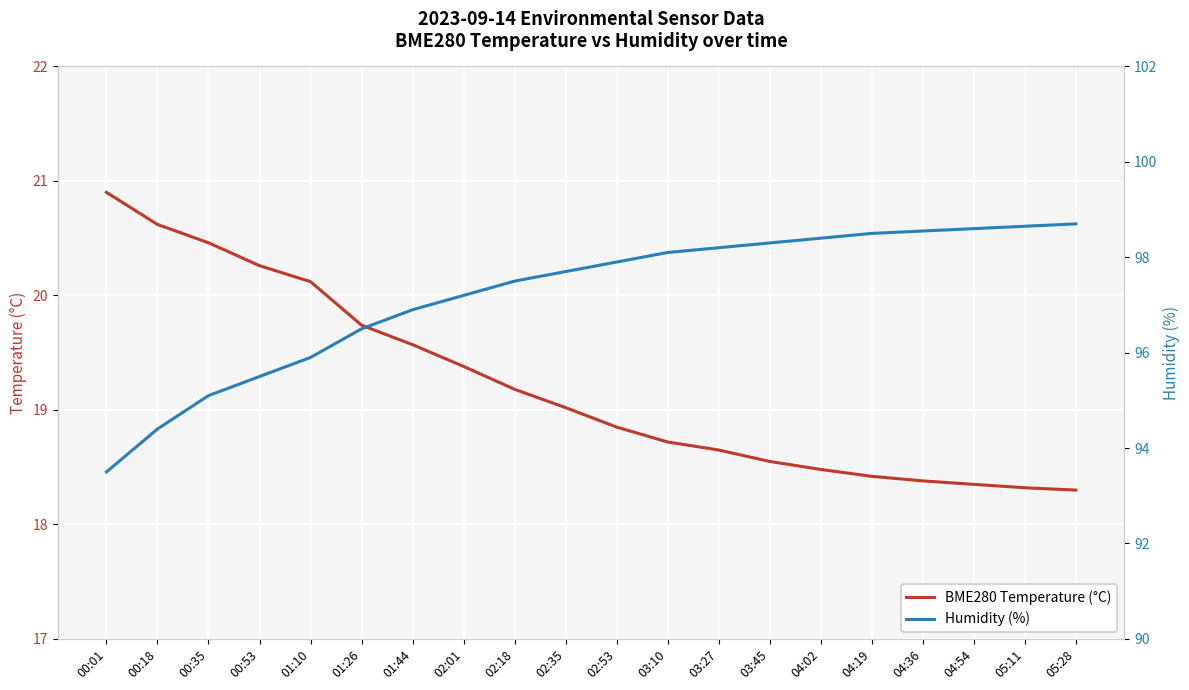

What position from the right is 04:36?

4